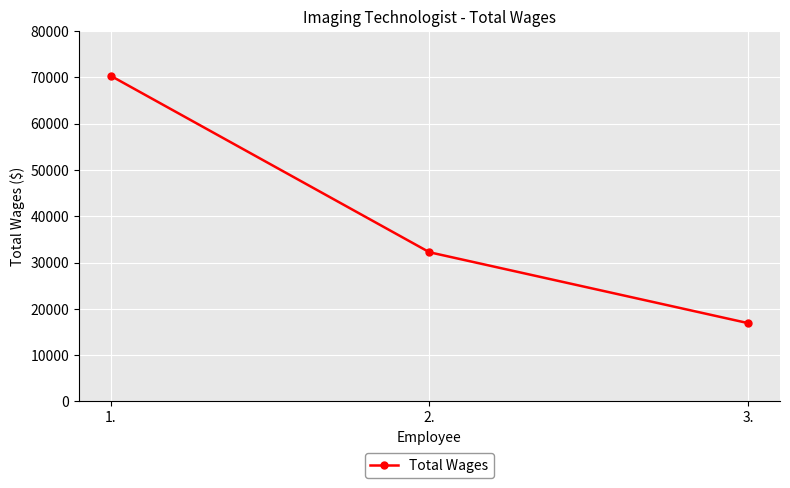

What is the difference between the maximum and minimum values?

53413